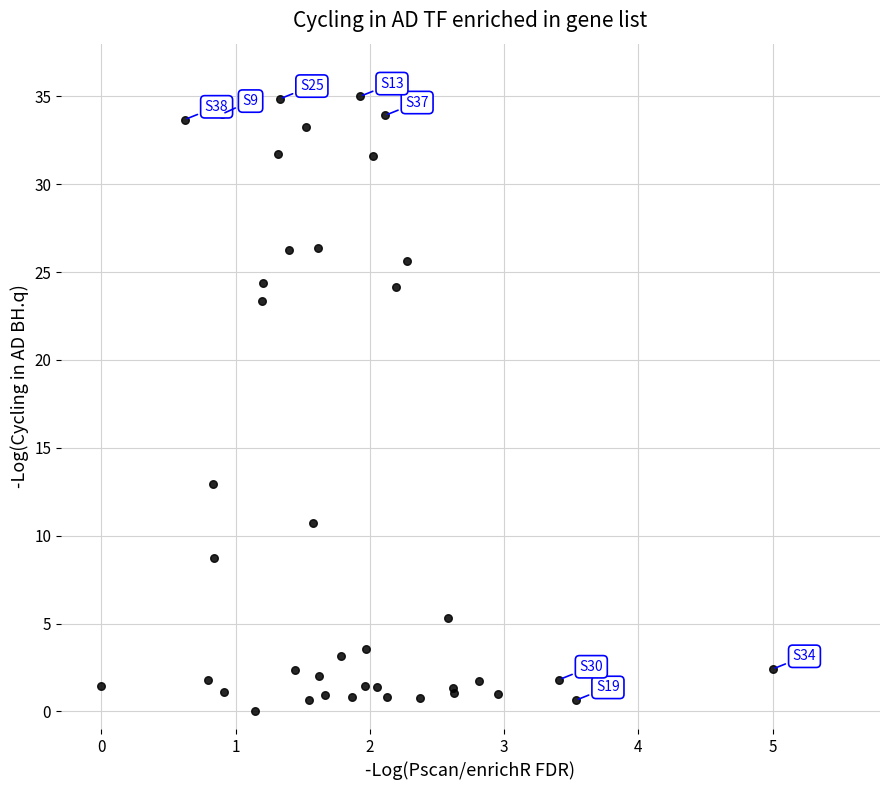

What Y value in the scatter plot is closest to 17?

12.9